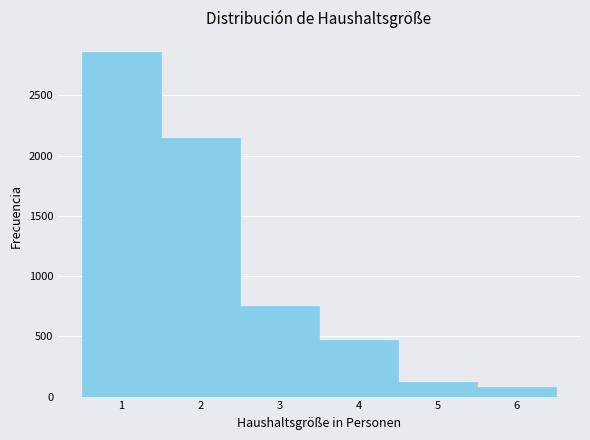

Reading left to right, list every bar in this chart as the range it spans on the x-axis followed by its height. The values are not printed on the chart, so give them approximately, as read against the axis.

0.5 to 1.5: 2850
1.5 to 2.5: 2150
2.5 to 3.5: 750
3.5 to 4.5: 450
4.5 to 5.5: 100
5.5 to 6.5: 100